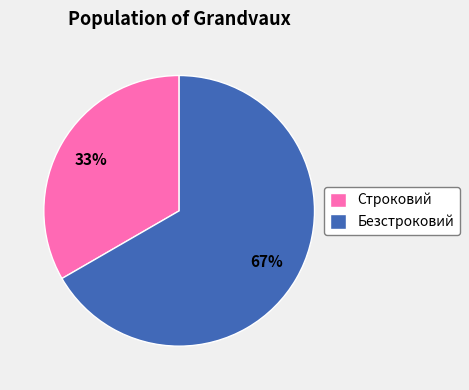

Between Строковий and Безстроковий, which is larger?

Безстроковий